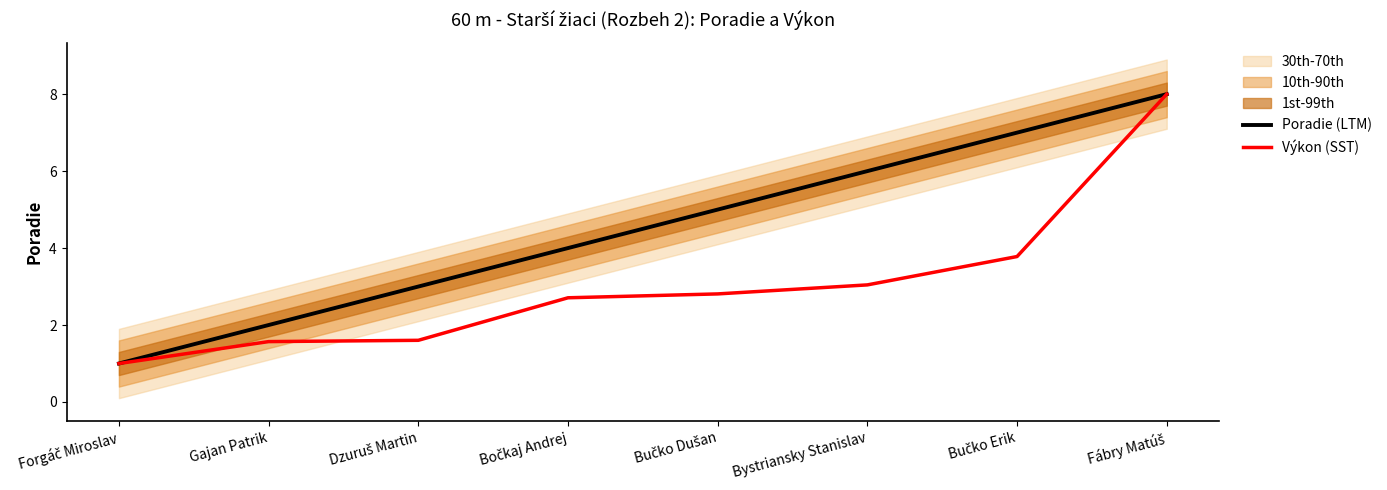

What is the highest value of the Poradie (LTM) series?

8.0